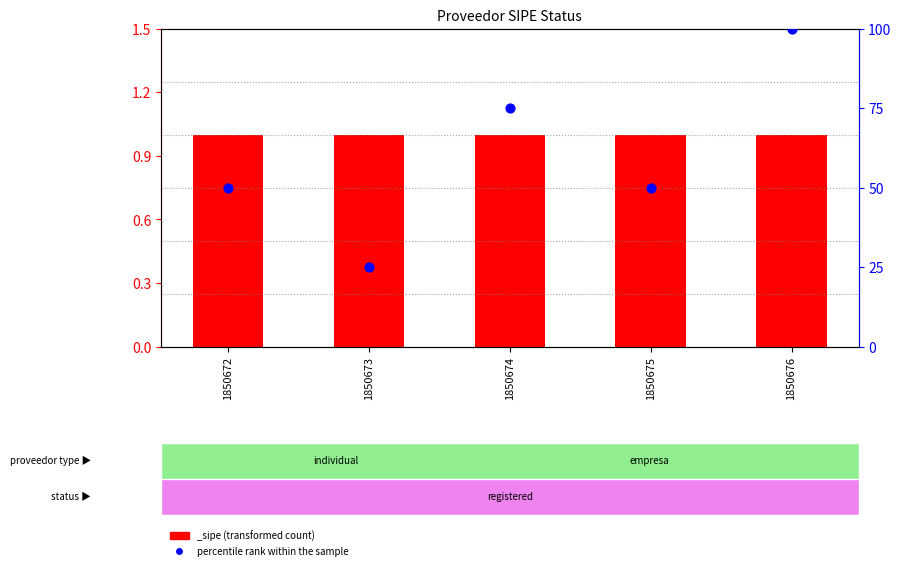

Between 1850672 and 1850673, which is larger?

1850672